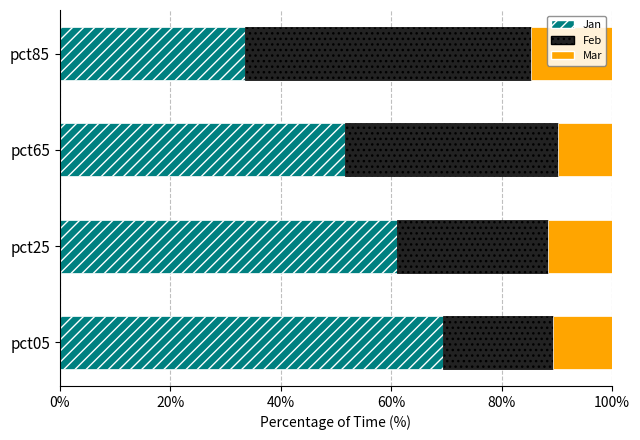

At which label does Jan reach its peak?

pct05